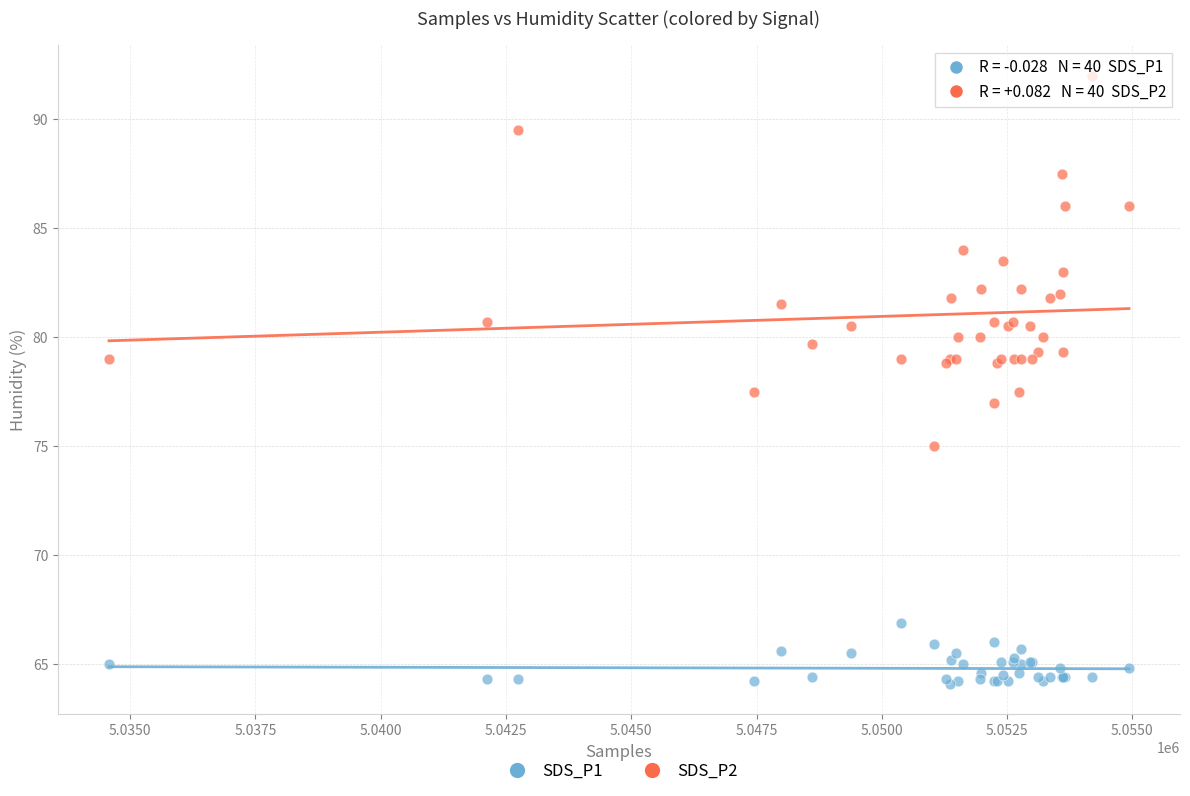

What are all the series names shown in the legend?

SDS_P1, SDS_P2